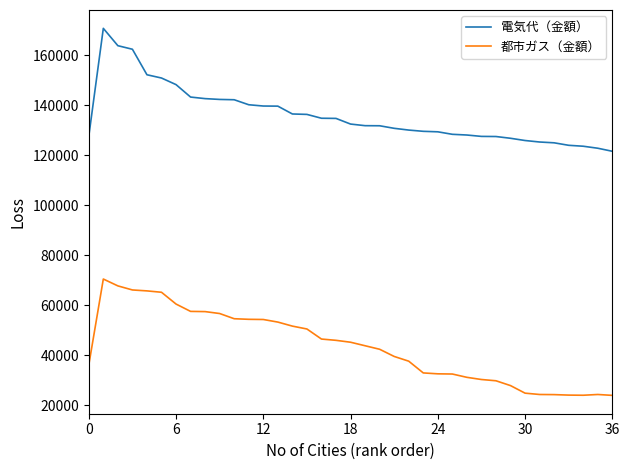

What is the difference between the maximum and minimum values in the 電気代（金額） series?

49236